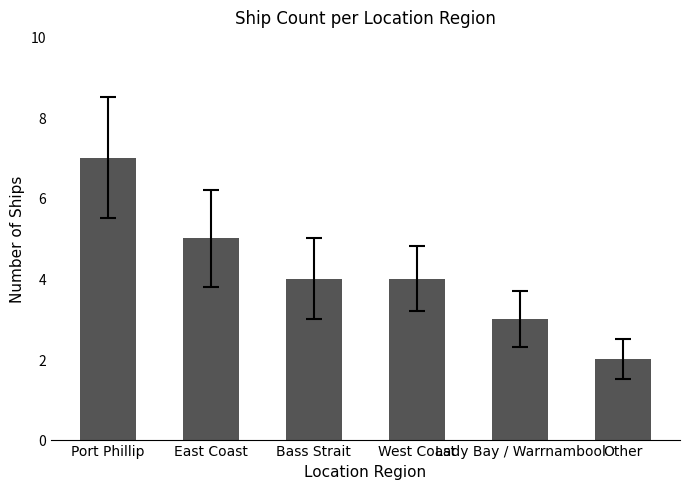

What is the value of the 2nd bar from the left?

5